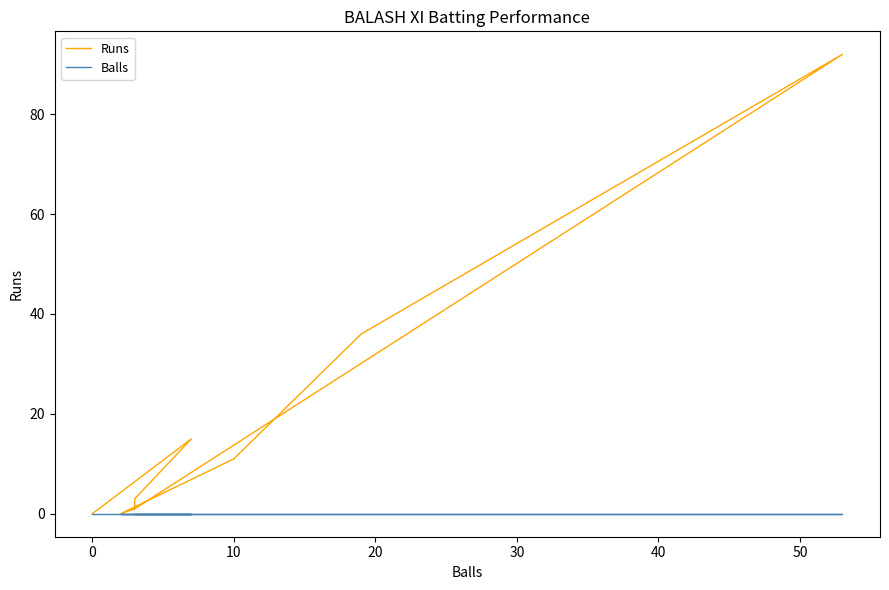

List the series in order of their peak value, highest first.

Runs, Balls